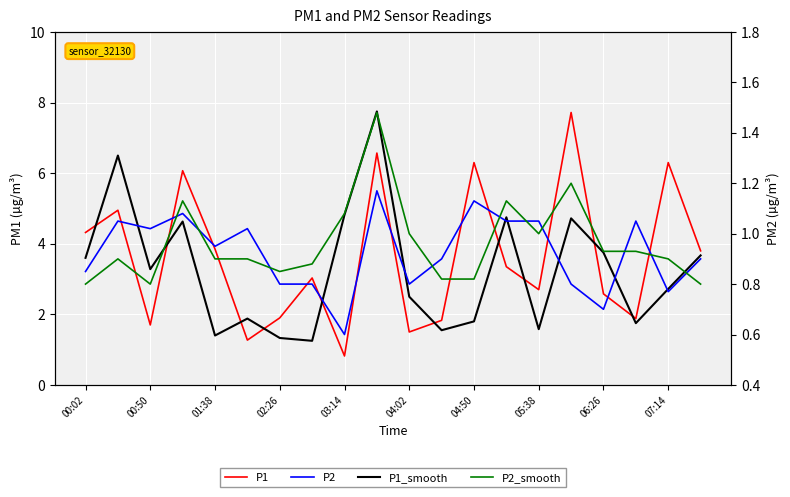

How many lines are shown in the chart?

4